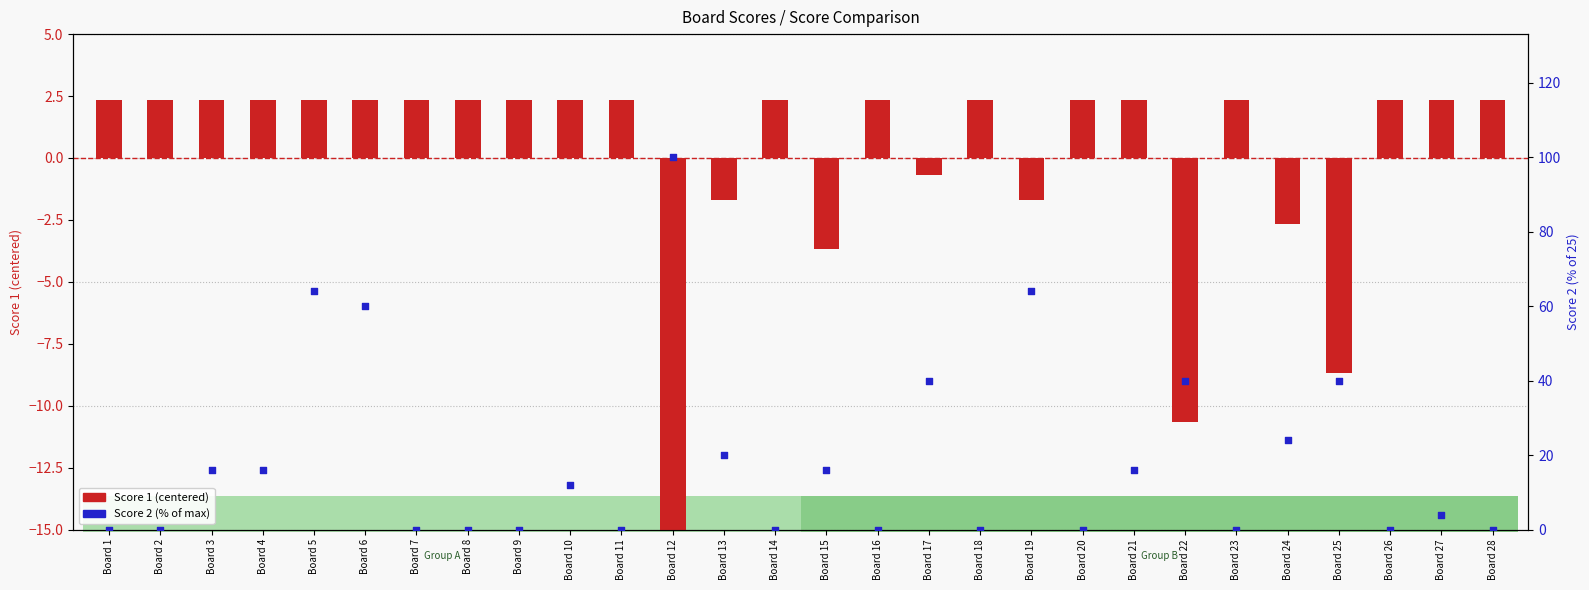

What is the total value across all series at Board 10?

14.3